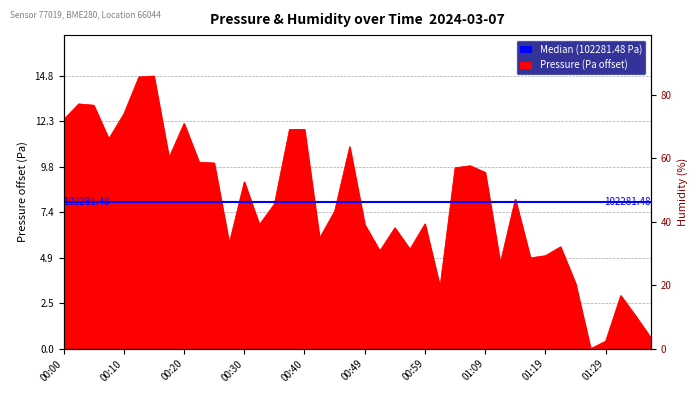

What is the ratio of the value at 01:16 to the value at 00:59?

0.7